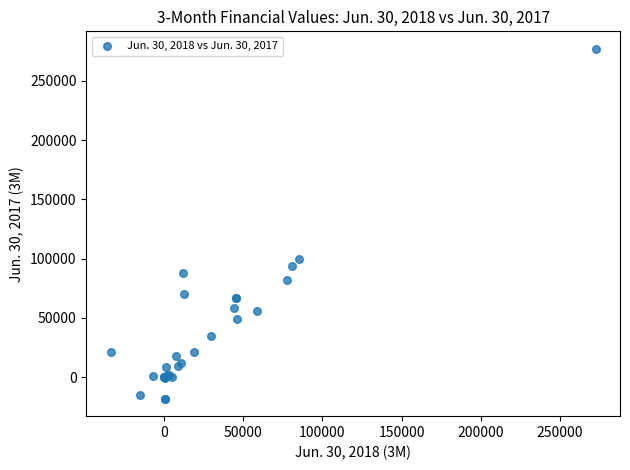

What Y value in the scatter plot is closest to 129402?

99812.0